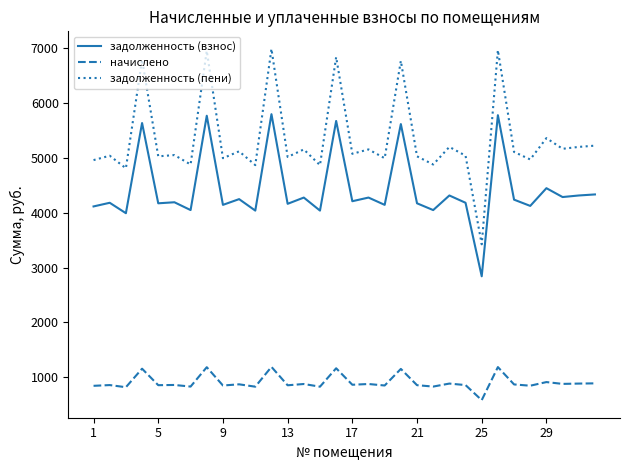

Which series has the largest range (max minus min)?

задолженность (пени)